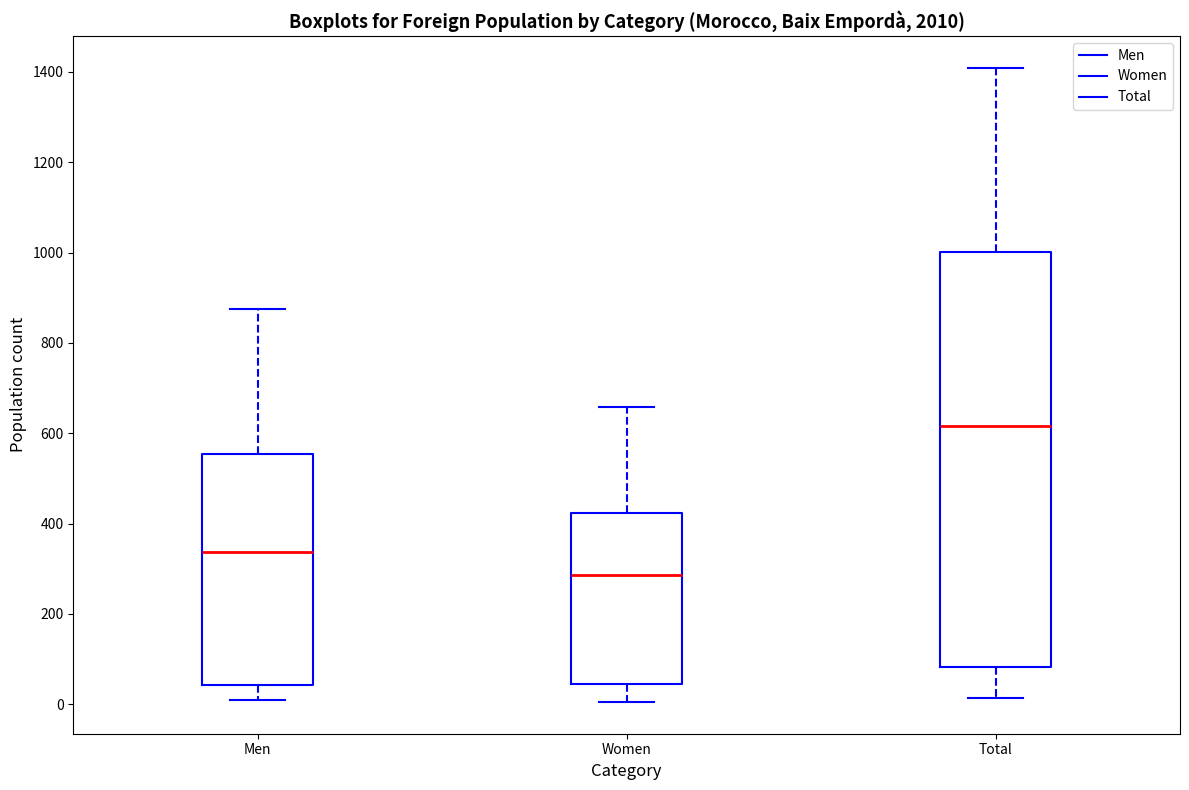

Reading left to right, transcribe this box plot: for each box, give where its median line is, the range the box spans, and where its two whiskers end, as read against the y-axis. The values are not printed on the chart, so give them approximately, as read against the axis.

Men: median 340, box 40 to 560, whiskers 0 to 880
Women: median 280, box 40 to 420, whiskers 0 to 660
Total: median 620, box 80 to 1000, whiskers 20 to 1400